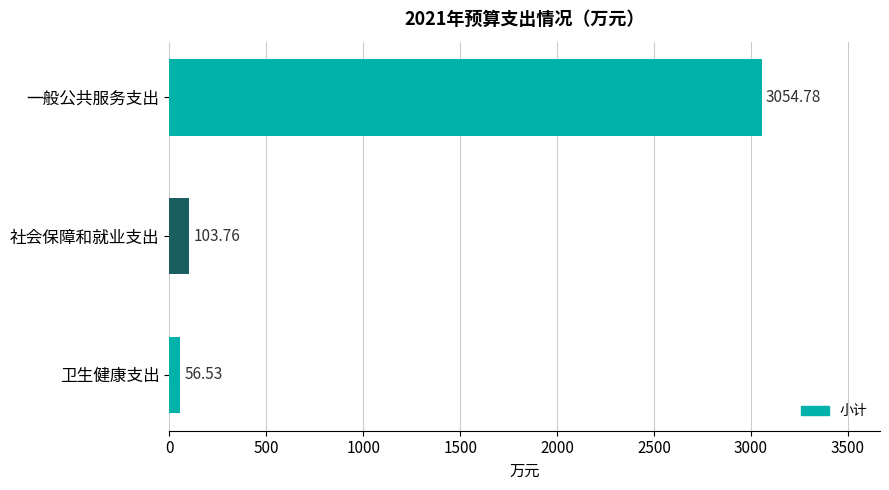

Rank the categories by value from lowest to highest.

卫生健康支出, 社会保障和就业支出, 一般公共服务支出